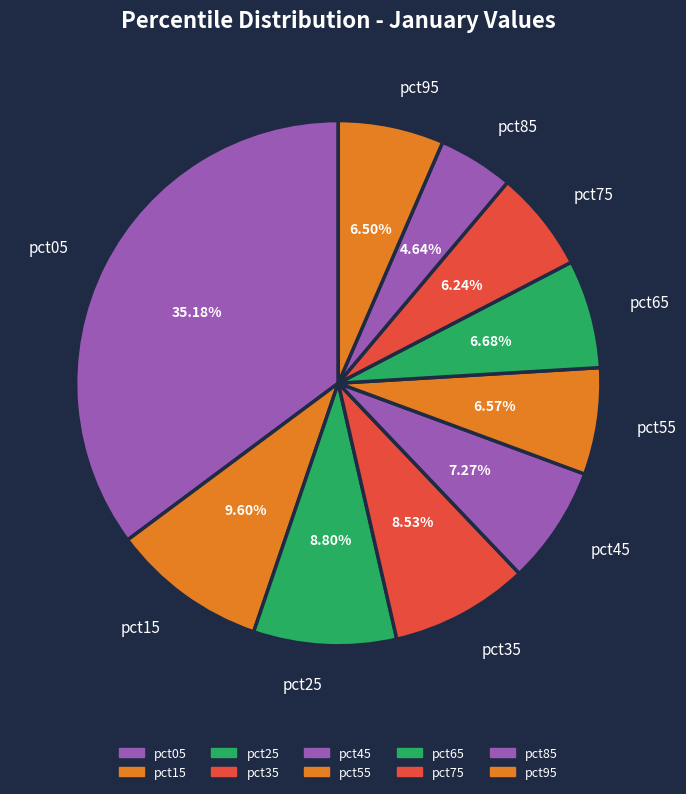

To the nearest percent, what is the average slice percentage?

10%